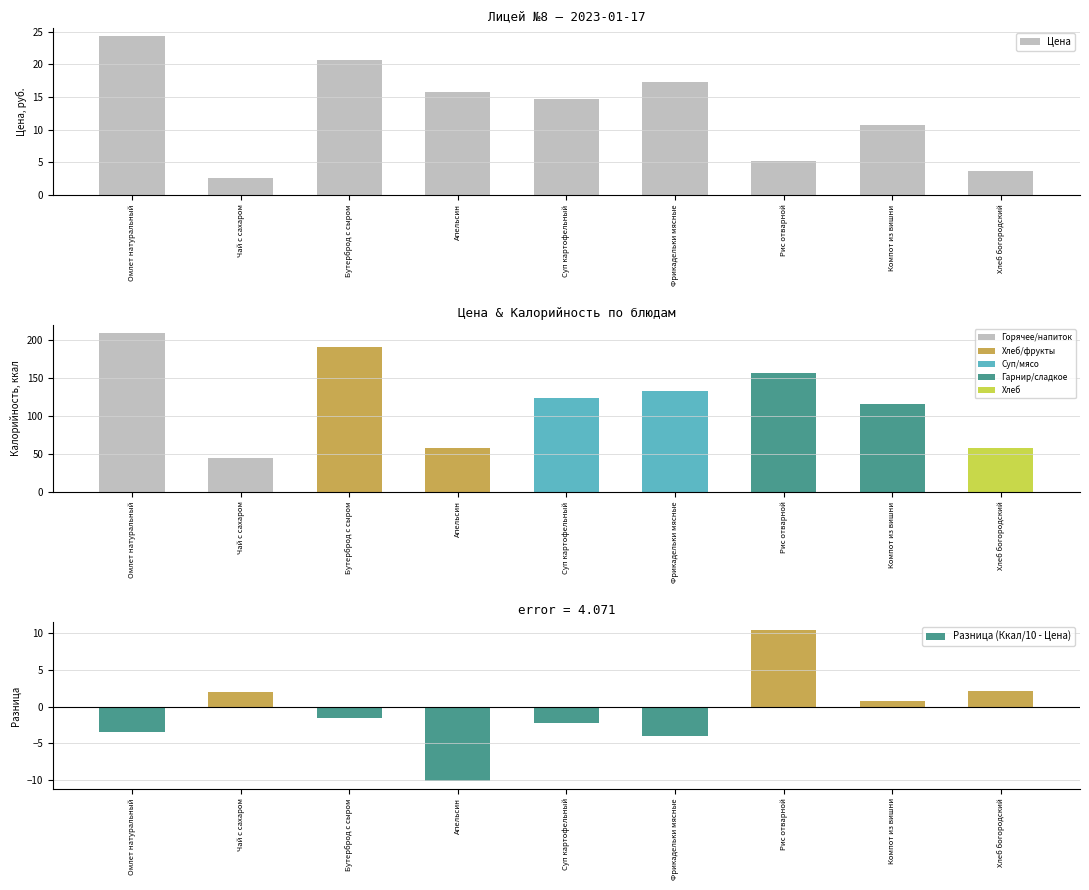

Is it true that Цена equals 14.7 at Суп картофельный?

True